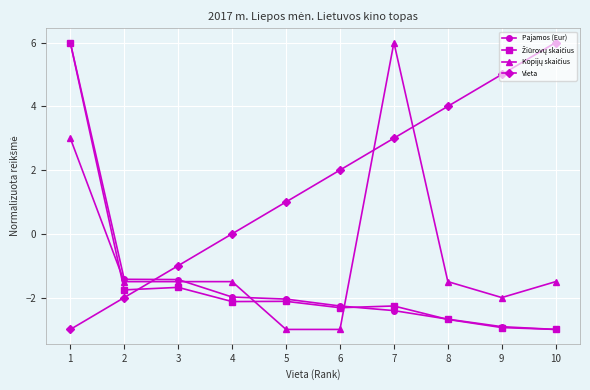

Rank the categories by Vieta value from lowest to highest.

1, 2, 3, 4, 5, 6, 7, 8, 9, 10